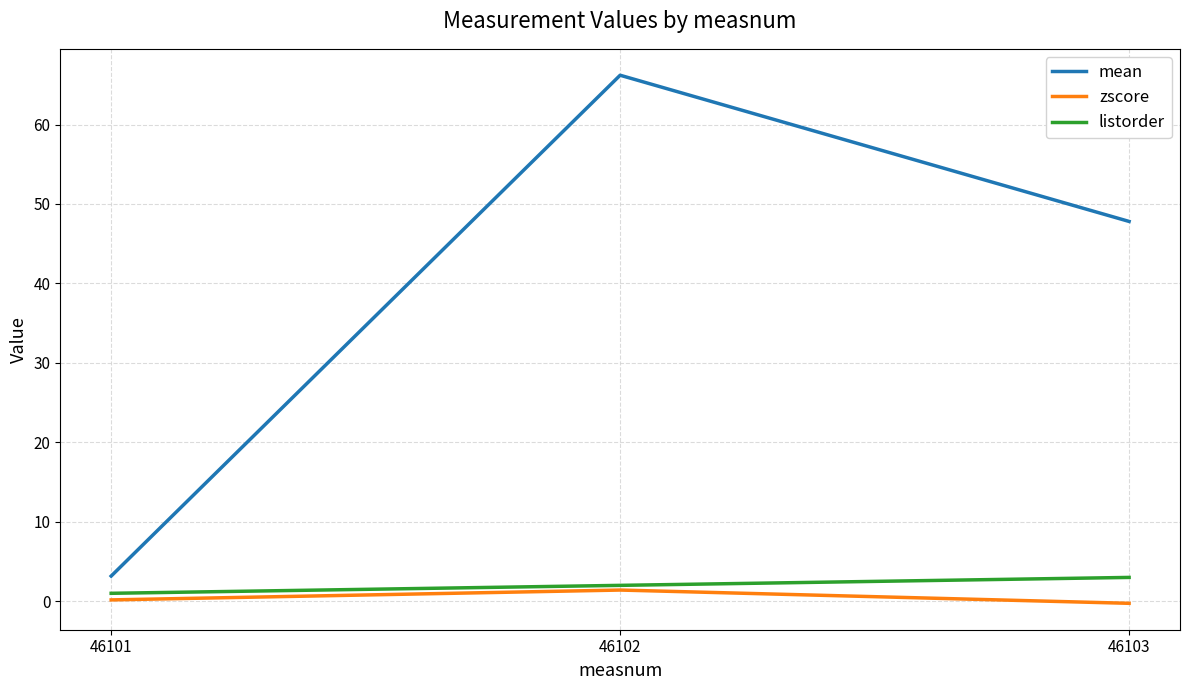

List the labels in order of listorder value, largest first.

46103, 46102, 46101